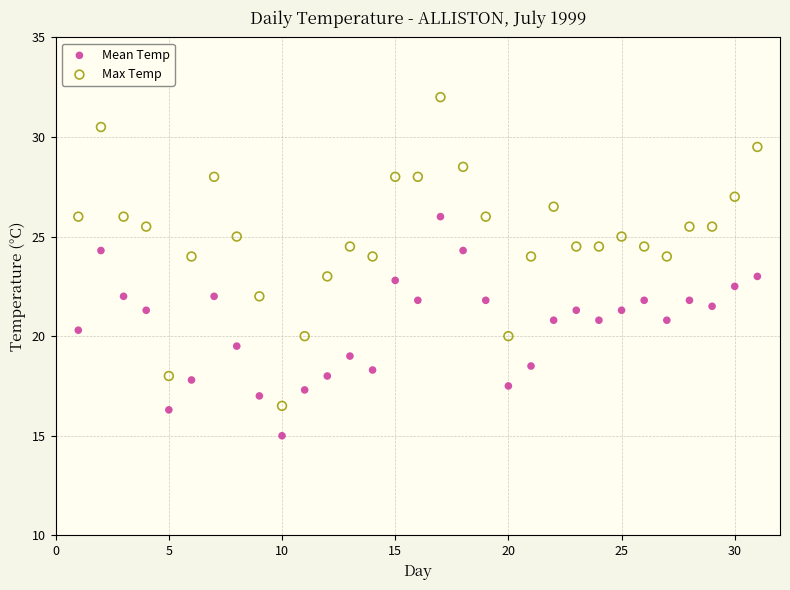

Which series reaches the minimum Y coordinate?

Mean Temp